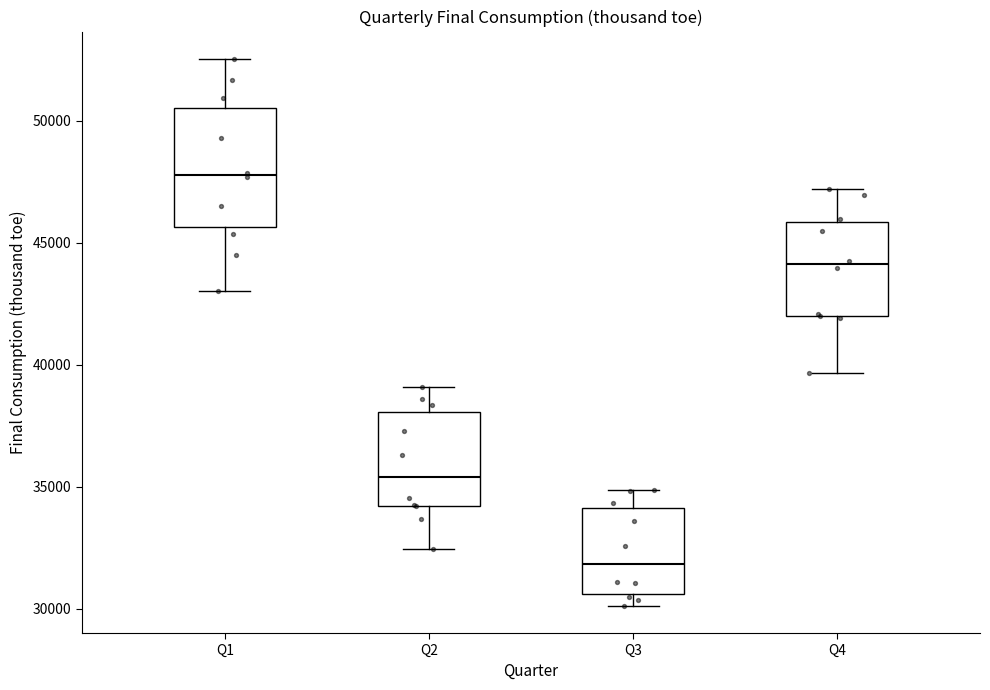

Where does the upper whisker of the box for Q3 end on the y-axis? The values are not printed on the chart, so give them approximately, as read against the axis.

35000